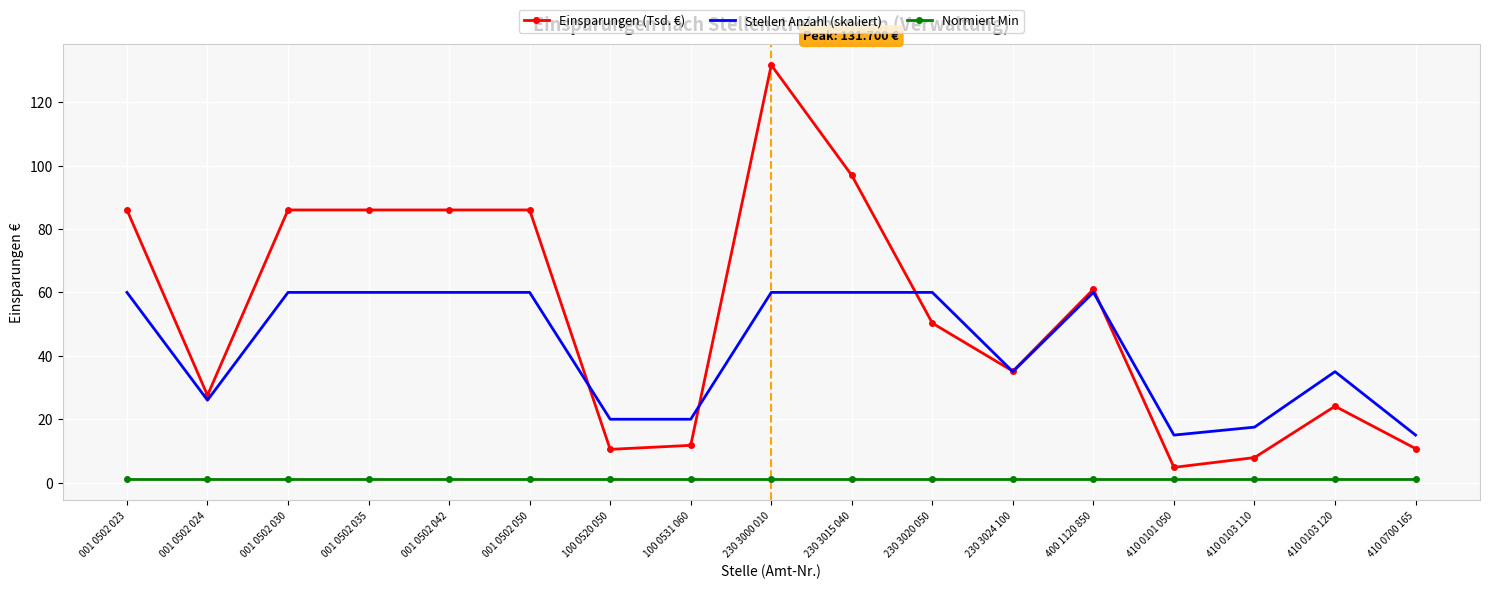

Which series has the largest range (max minus min)?

Einsparungen (Tsd. €)